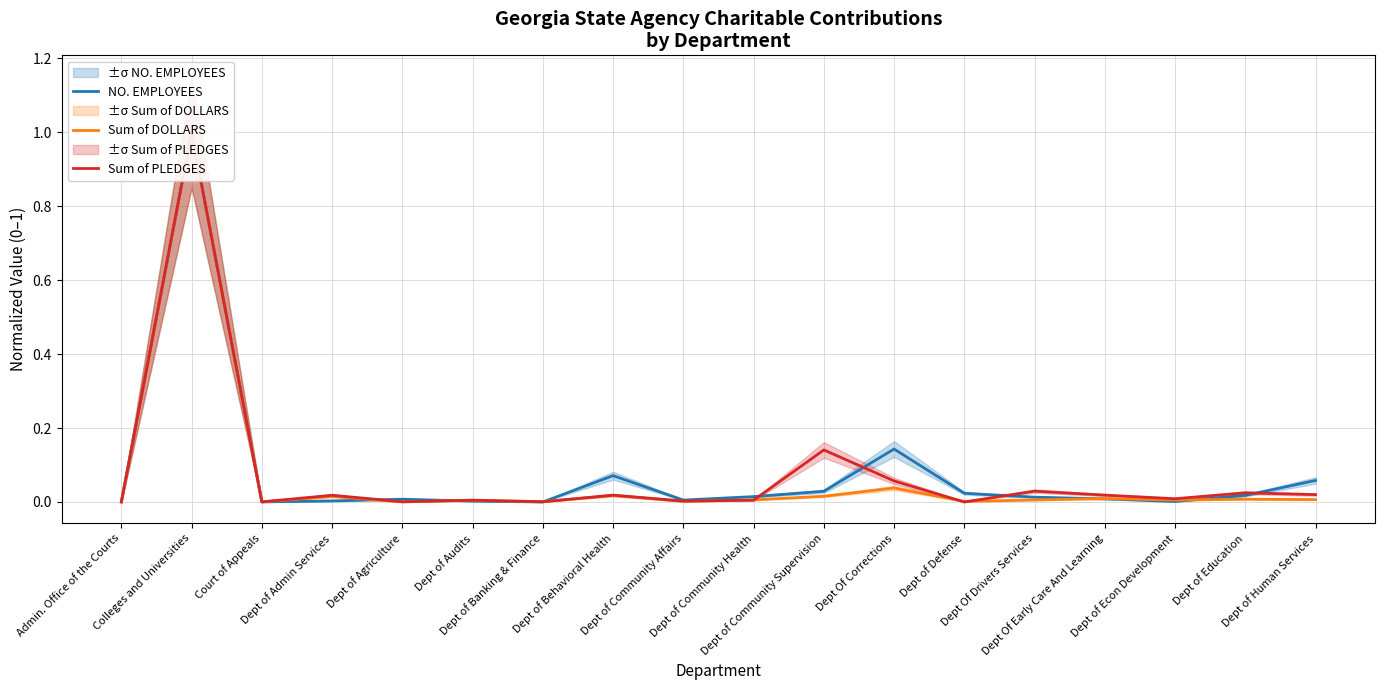

Which category has the lowest value across all series?

Dept of Banking & Finance